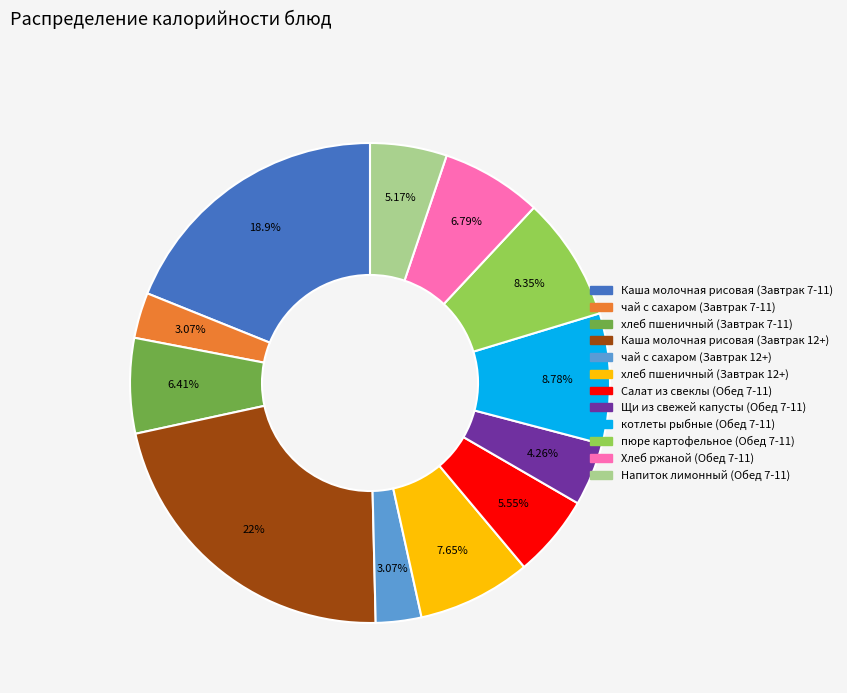

Count the number of slices in the pie.

12